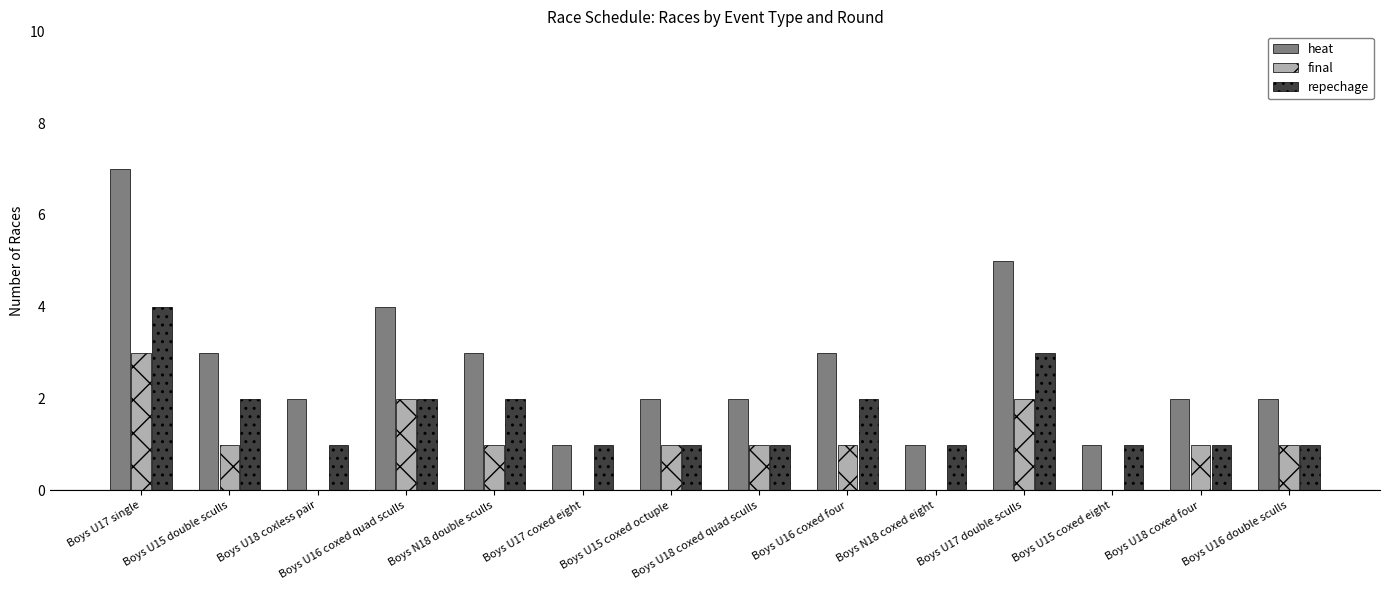

Which series has the largest total across all categories?

heat